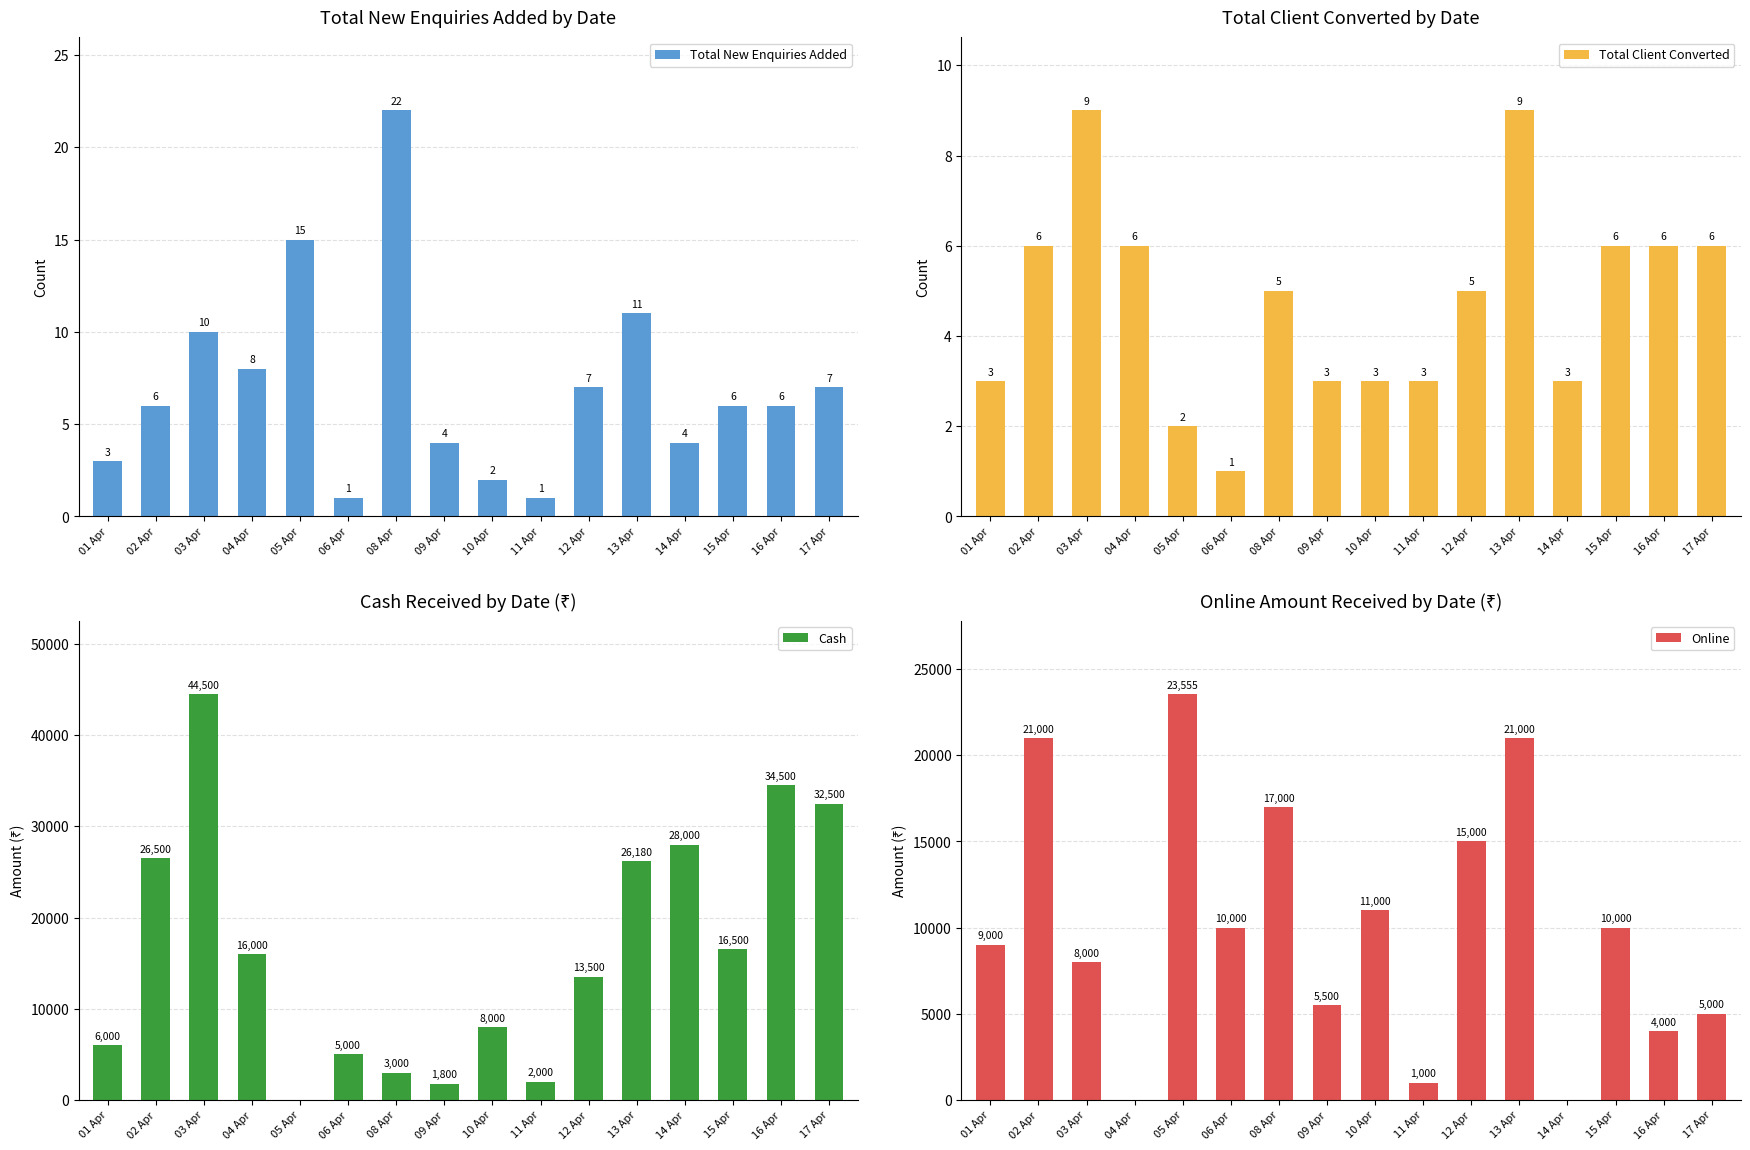

What is the approximate value of Total New Enquiries Added at 03 Apr?

10